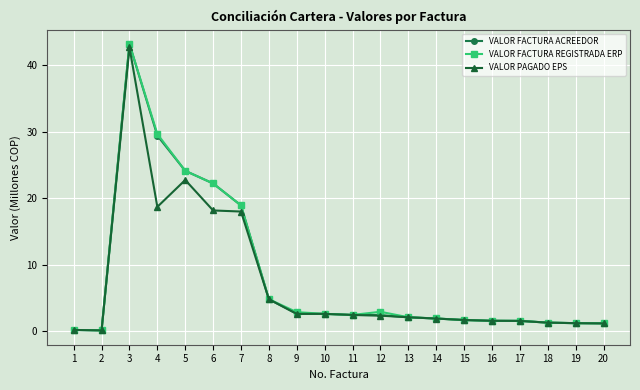

At which label is VALOR PAGADO EPS closest to 21?

5